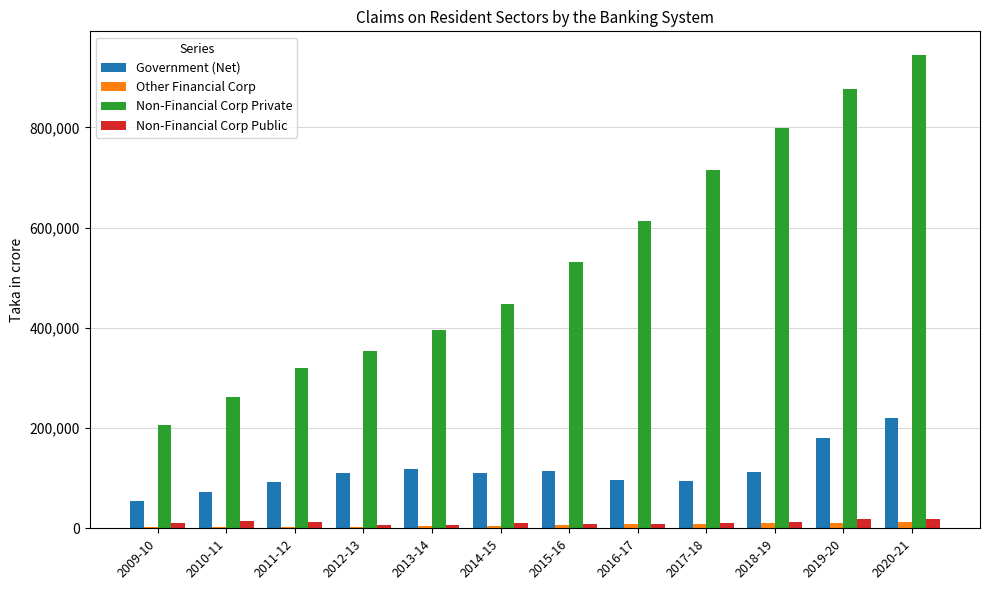

Which label corresponds to the largest value in the chart?

2020-21